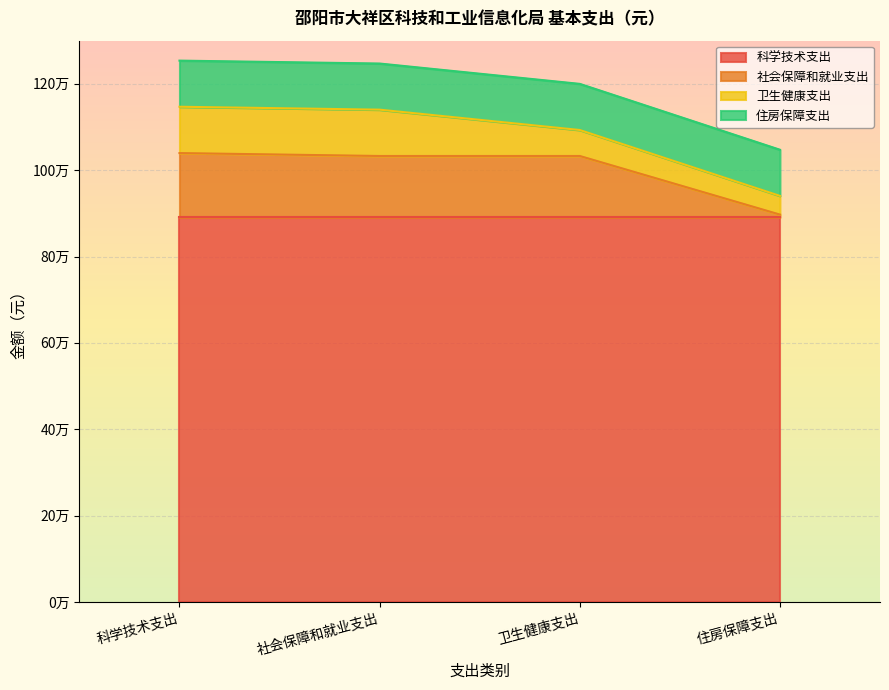

True or false: 卫生健康支出 has more than 0 points higher than both neighbors.

False